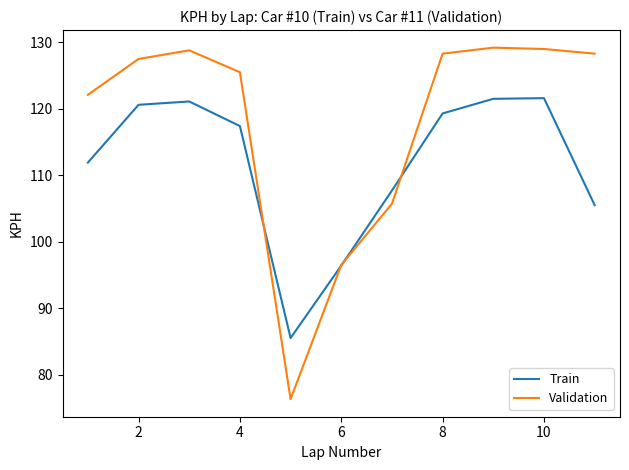

What are all the series names shown in the legend?

Train, Validation